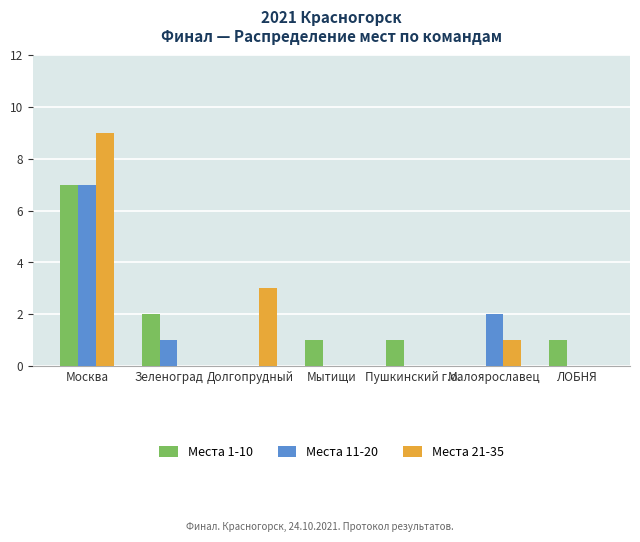

What is the sum of all Места 1-10 values?

12